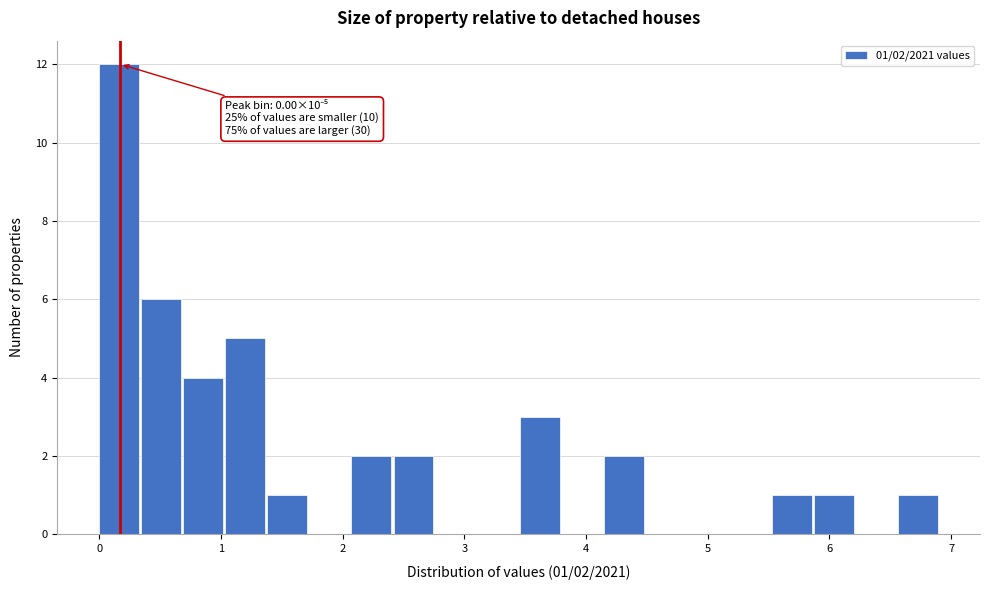

Around what value on the x-axis is the tallest bar? Give the approximate position of its centre, as read against the axis.

0.2